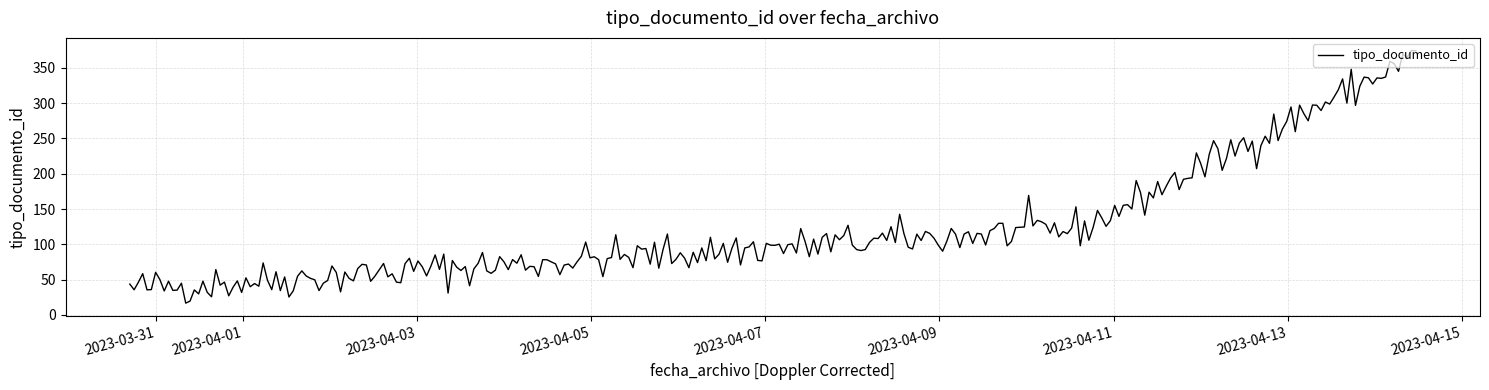

Does the chart display data point markers on the line(s)?

No